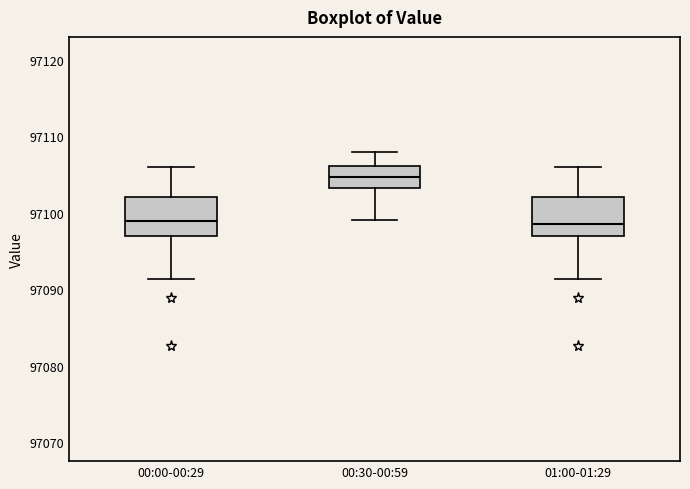

Where is the lower edge of the box for 01:00-01:29 on the y-axis? The values are not printed on the chart, so give them approximately, as read against the axis.

97097